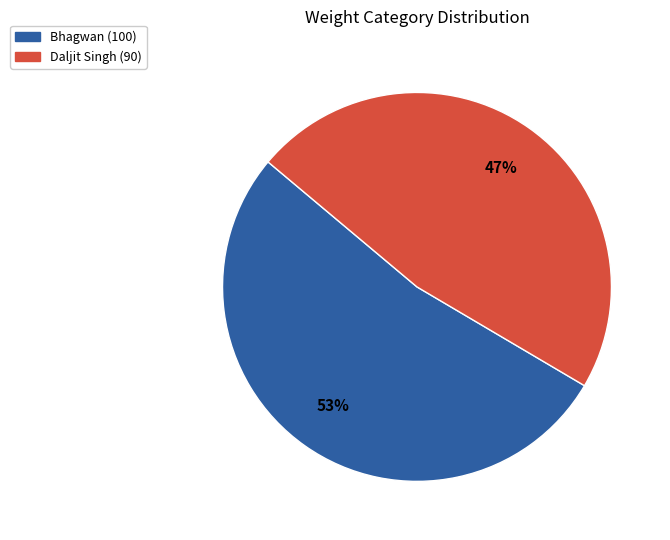

To the nearest percent, what is the combined percentage of Daljit Singh (90) and Bhagwan (100)?

100%